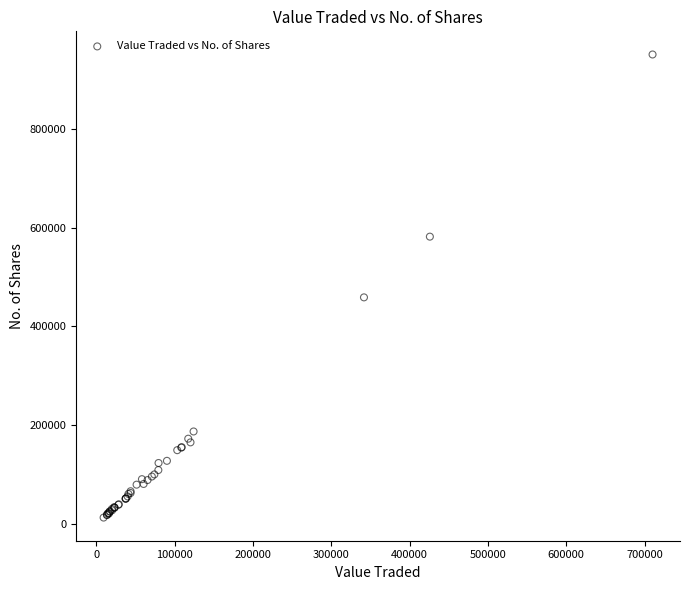

What Y value in the scatter plot is closest to 481769?

458836